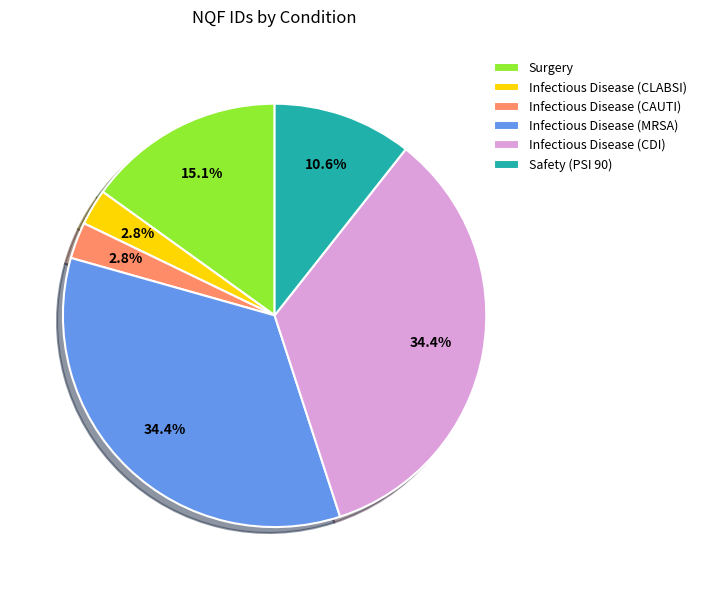

What is the ratio of the value at Infectious Disease (CDI) to the value at Infectious Disease (CAUTI)?

12.3